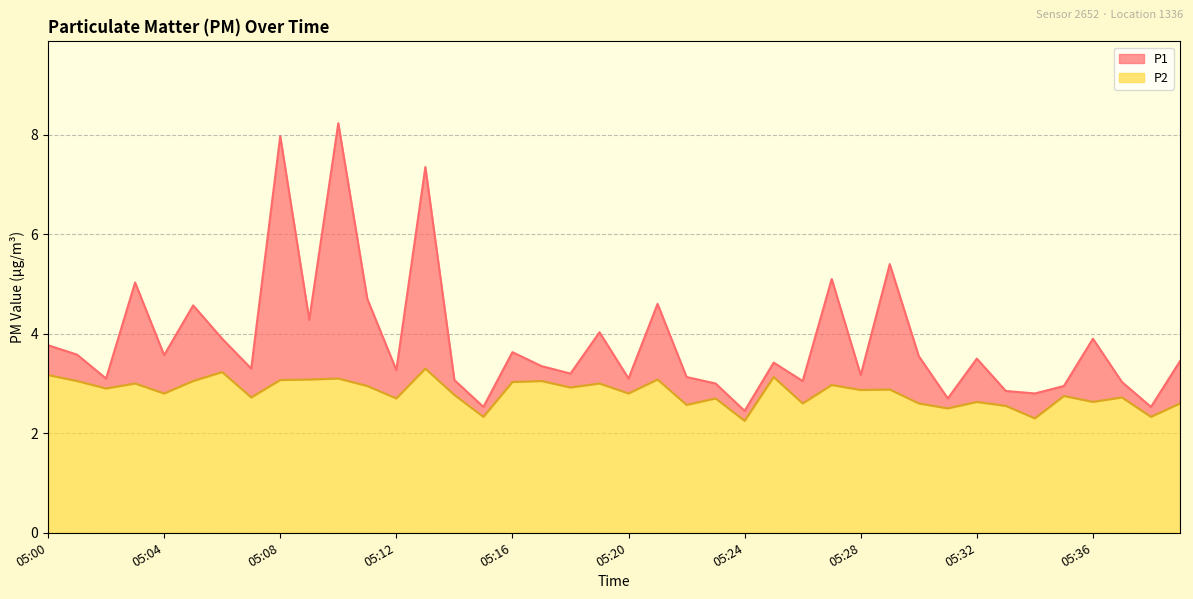

How many data points in P1 are less than 3?

7